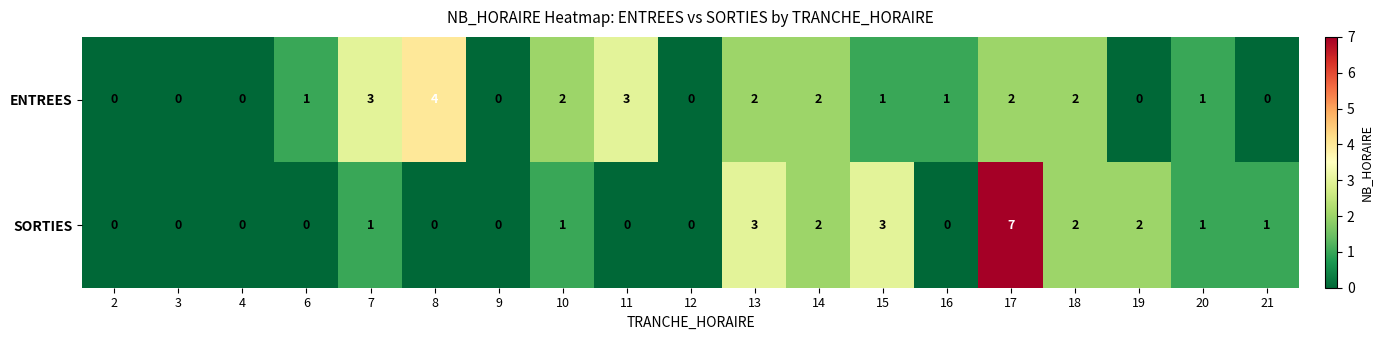

How many ENTREES values are between 0 and 2?

16